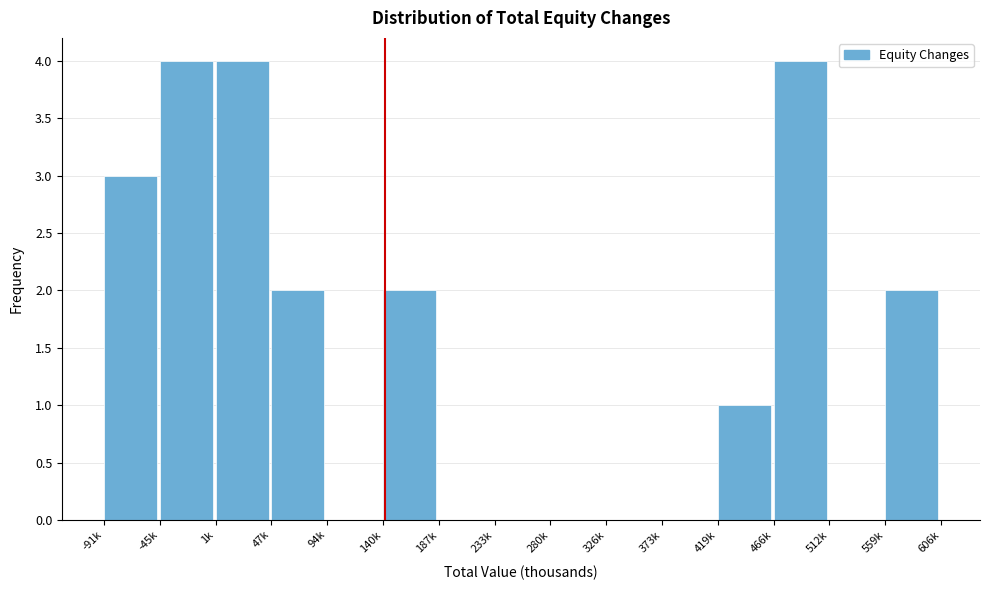

Reading left to right, transcribe all the data shown in this chart.

-91k=3	-45k=4	1k=4	47k=2	94k=0	140k=2	187k=0	233k=0	280k=0	326k=0	373k=0	419k=1	466k=4	512k=0	559k=2